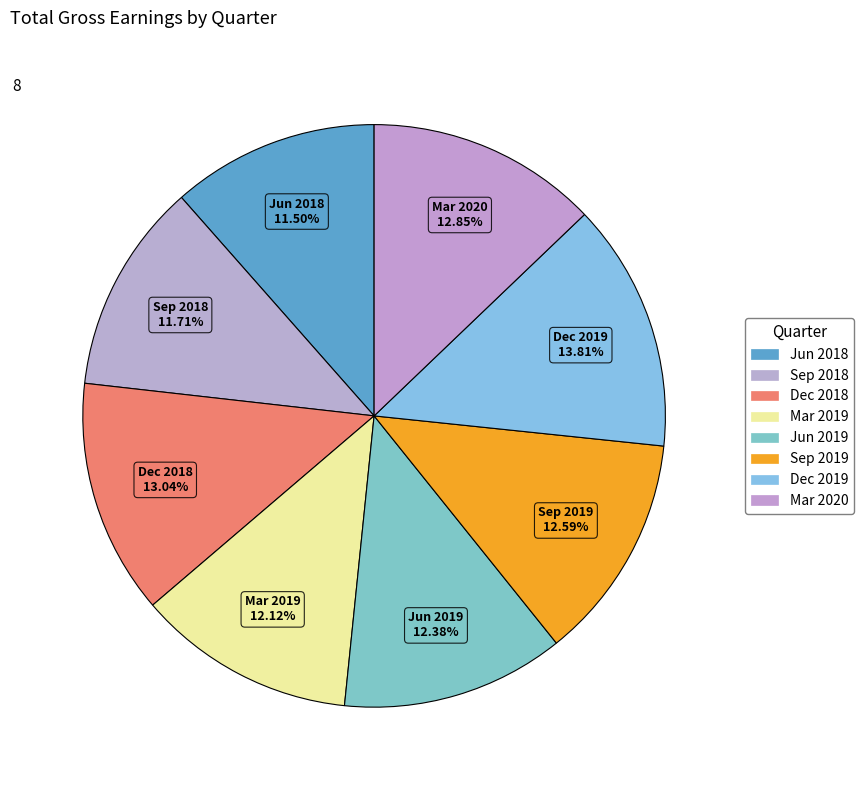

Between Dec 2019 and Jun 2018, which is larger?

Dec 2019